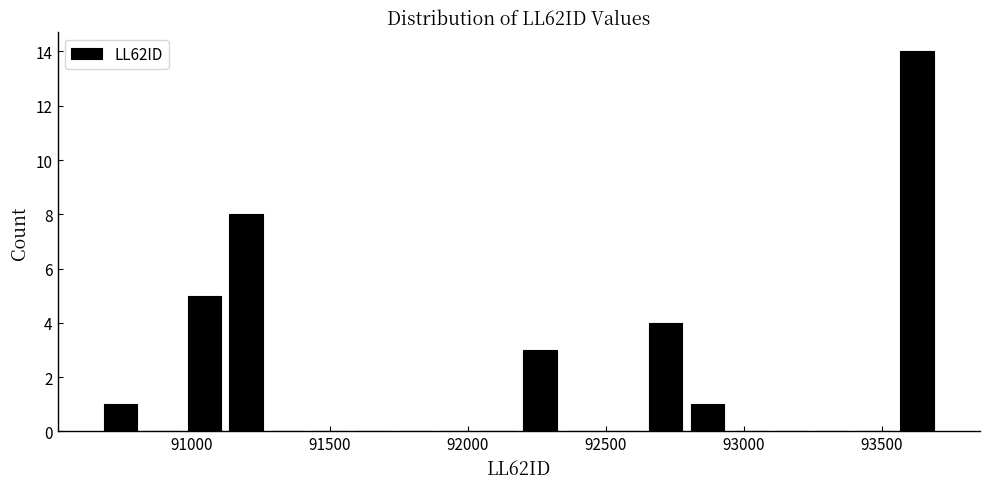

Read against the x-axis, roughly where is the centre of the tallest bar?

93650